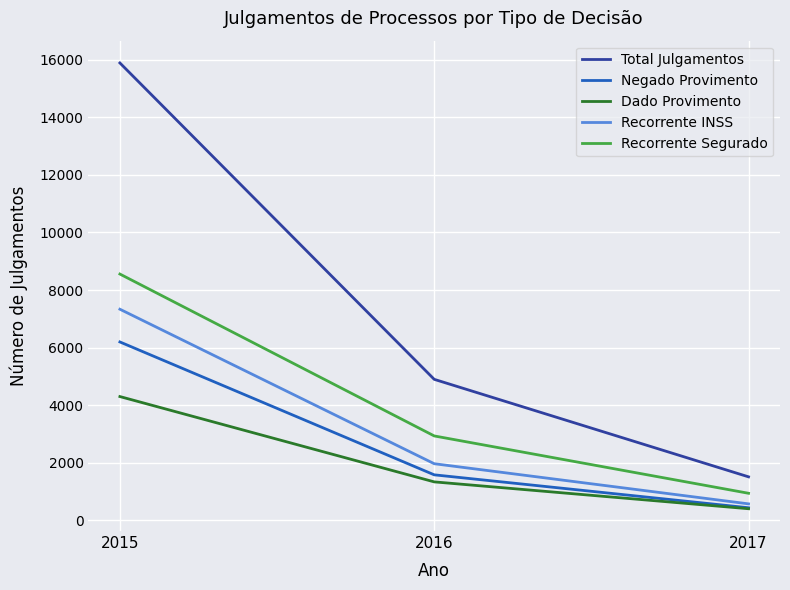

At which category is the sum across all series the highest?

2015